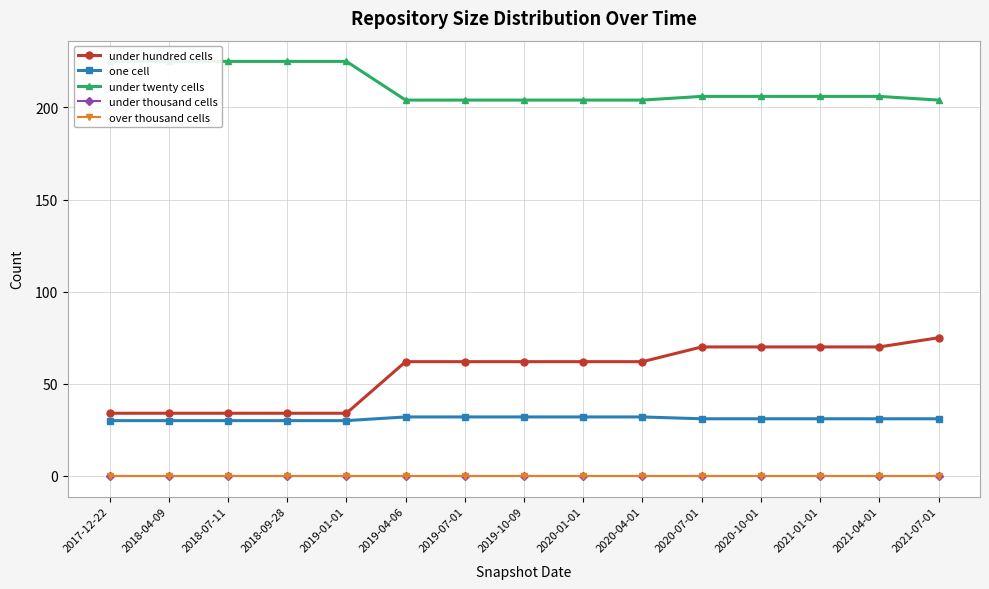

True or false: over thousand cells has a value of 0 at 2018-07-11.

True